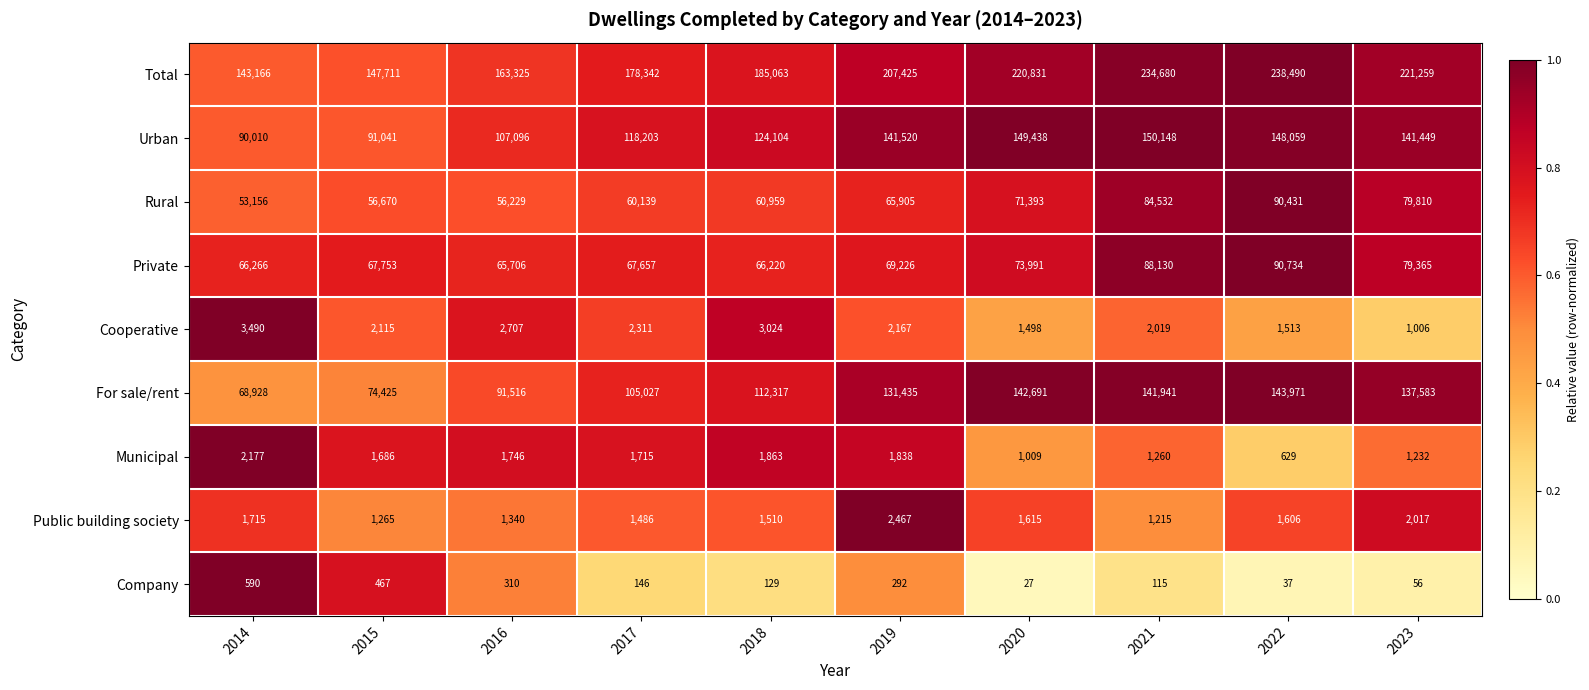

Rank the series by their maximum value, from highest to lowest.

Total, Urban, For sale/rent, Private, Rural, Cooperative, Public building society, Municipal, Company